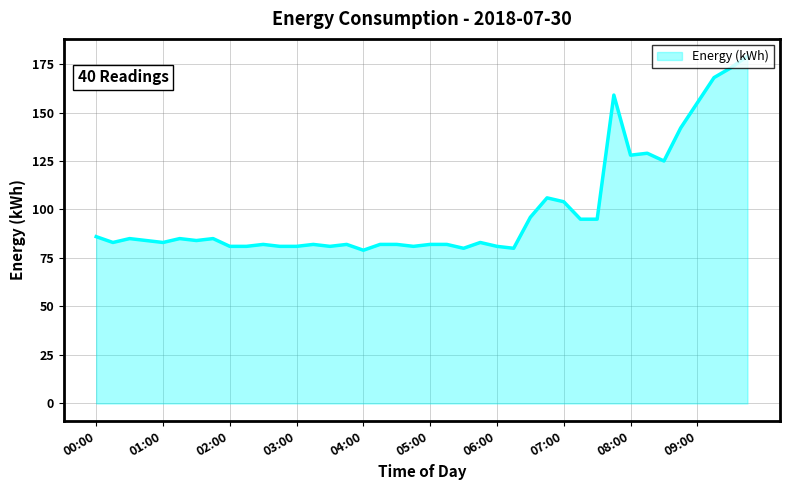

What is the difference between the maximum and minimum values?

100